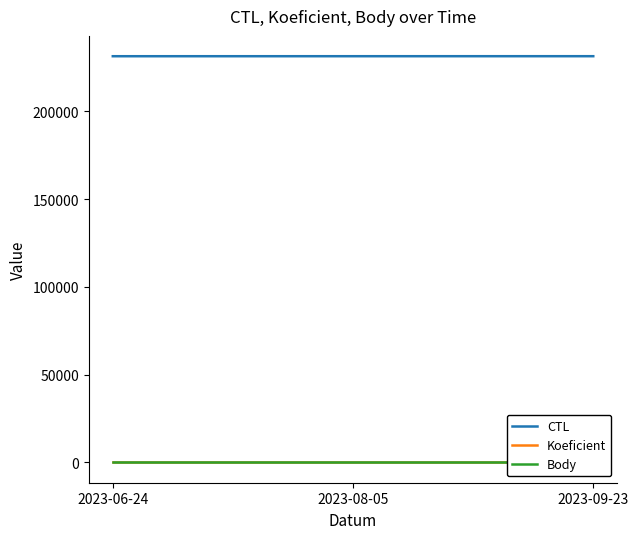

Rank the series at 2023-06-24 from lowest to highest value.

Koeficient, Body, CTL